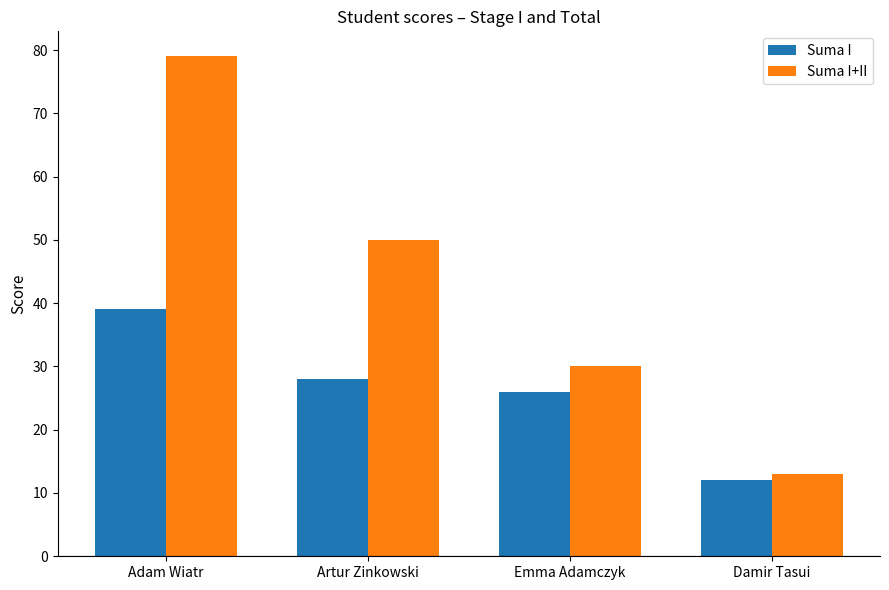

The value of Suma I+II at Emma Adamczyk is 40. True or false?

False